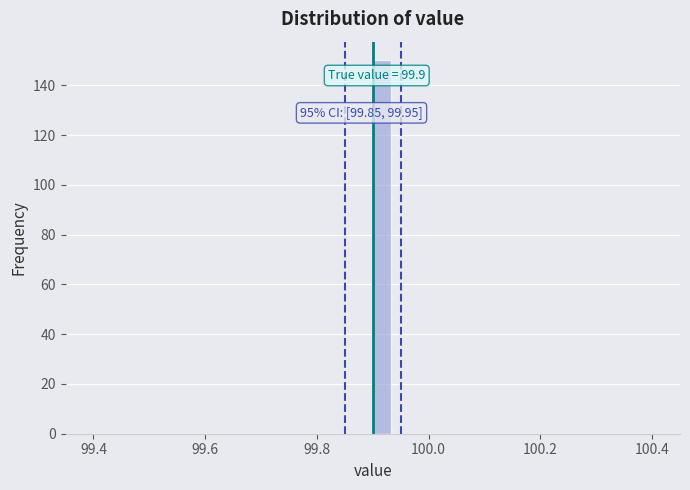

Around what value on the x-axis is the tallest bar? Give the approximate position of its centre, as read against the axis.

99.92